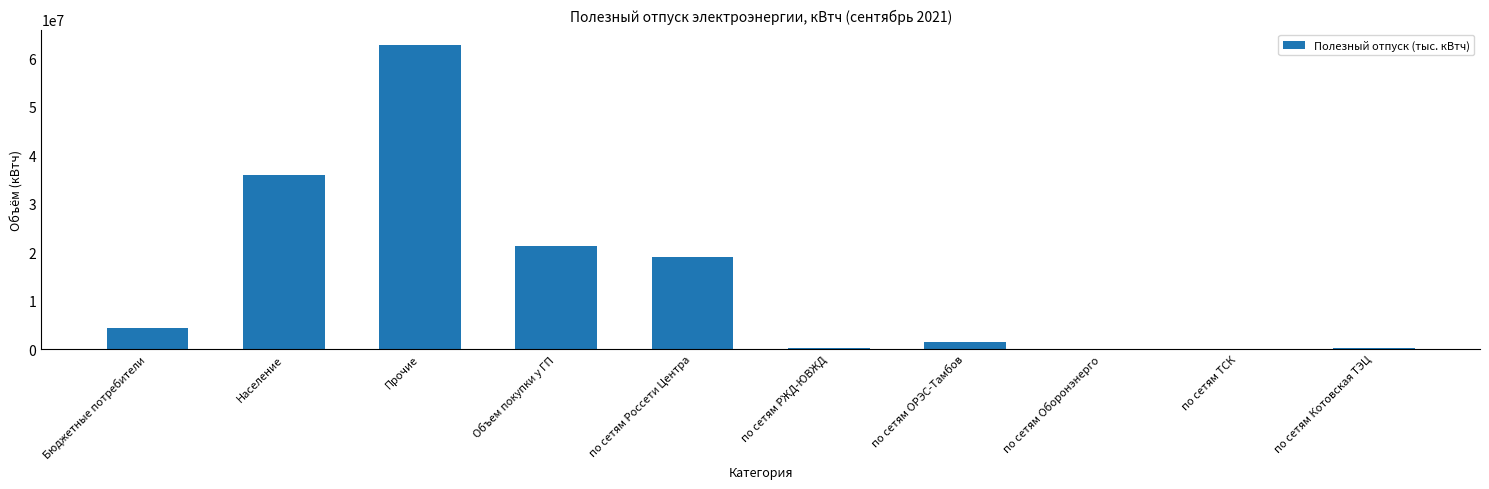

True or false: the data shows 29883458 at Объем покупки у ГП.

False